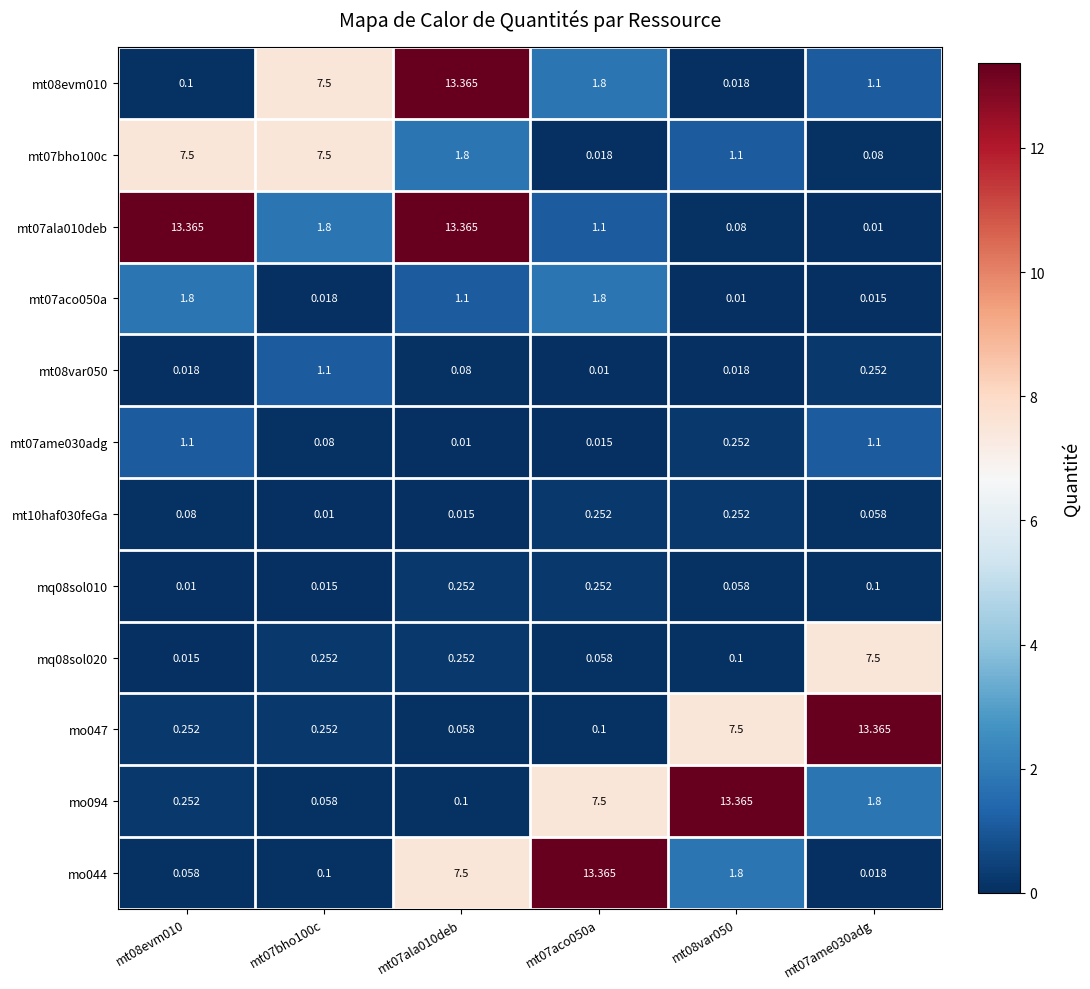

Is the value of mt08var050 at mt07ala010deb greater than the value of mt07aco050a at mt07bho100c?

Yes